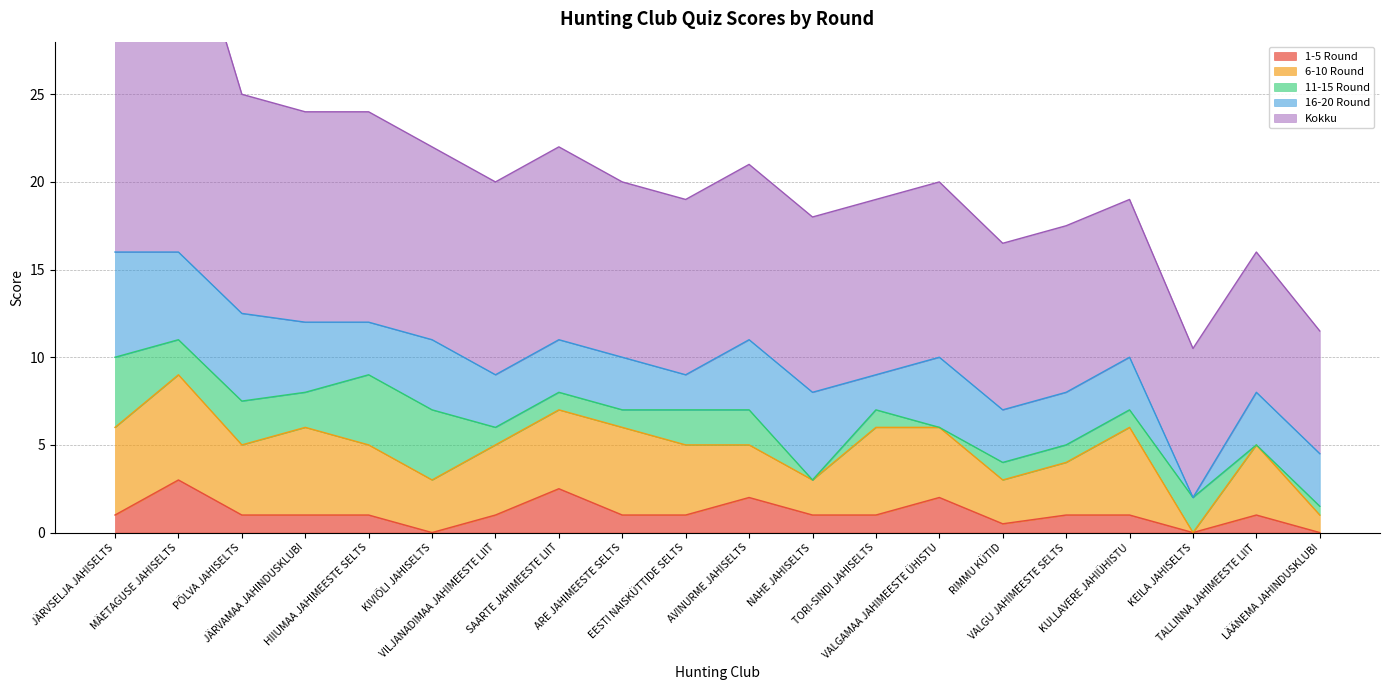

Which series has the largest range (max minus min)?

Kokku